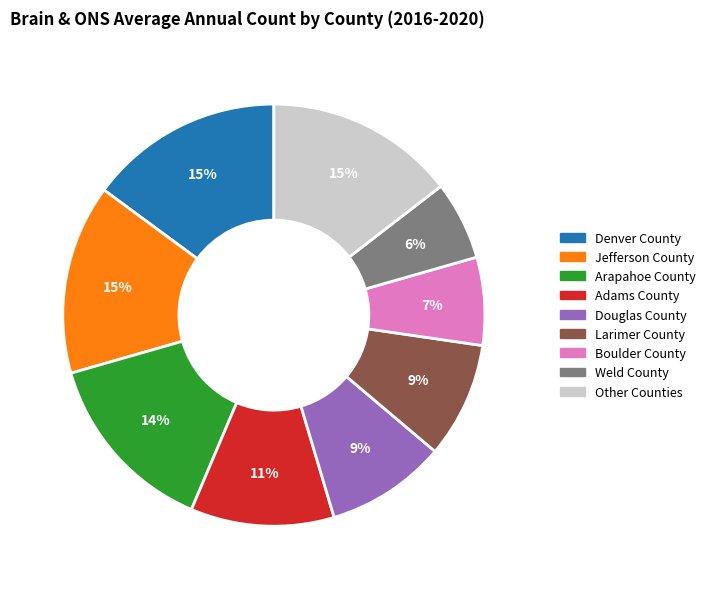

Approximately how many times larger is the value at Larimer County compared to Arapahoe County?

0.6